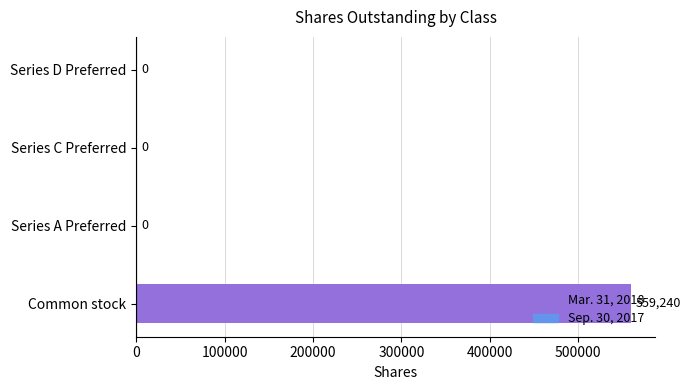

What is the greatest value displayed?

559240